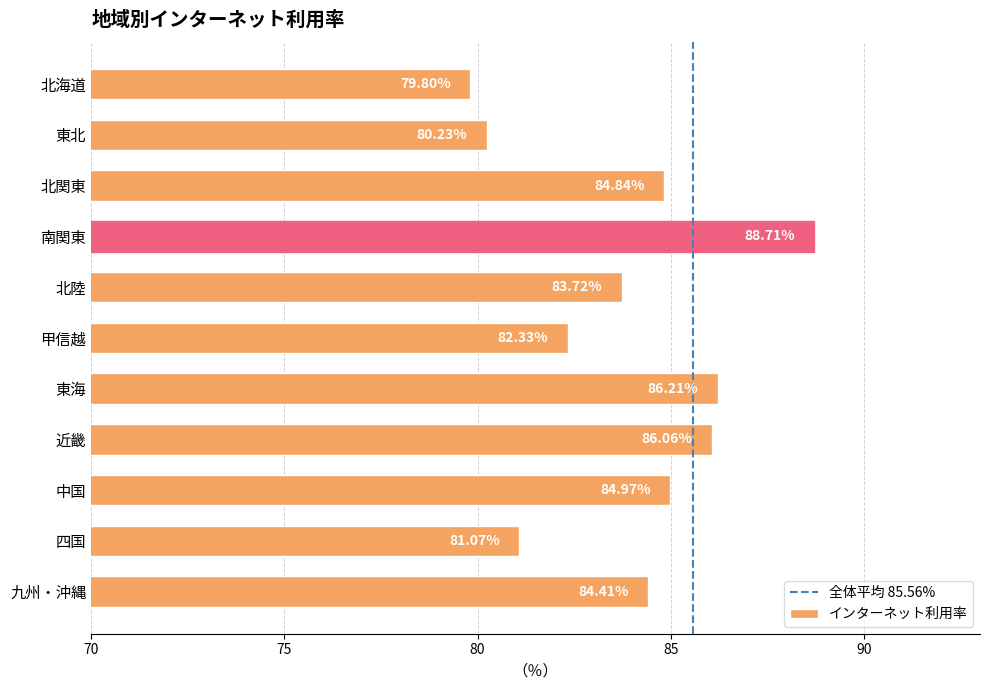

Where is the data nearest to the value 84?

北陸